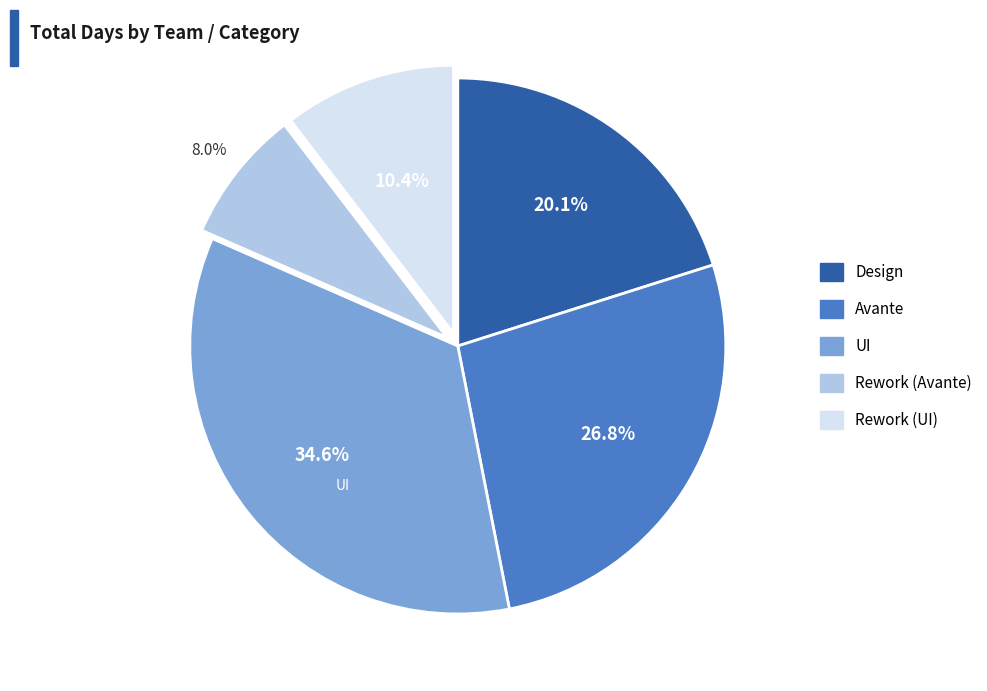

Approximately how many times larger is the value at UI compared to Avante?

1.3